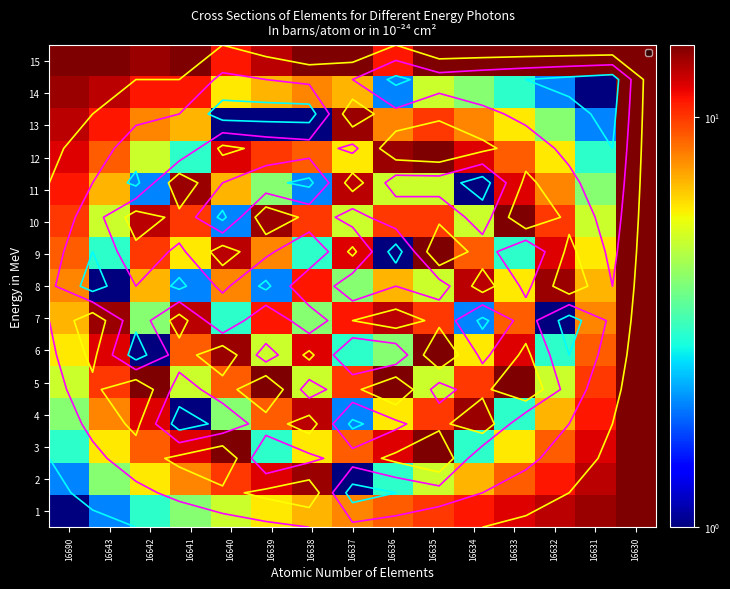

What is the difference between the second highest and minimum values in the 10 series?

13